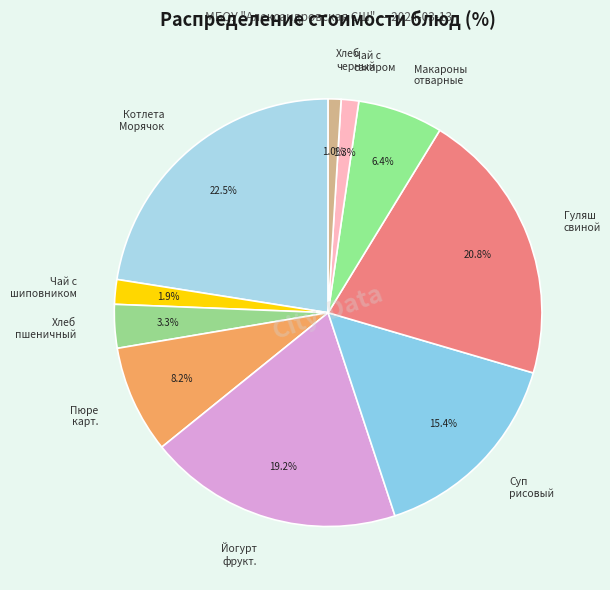

What is the largest slice in the pie chart?

Котлета Морячок